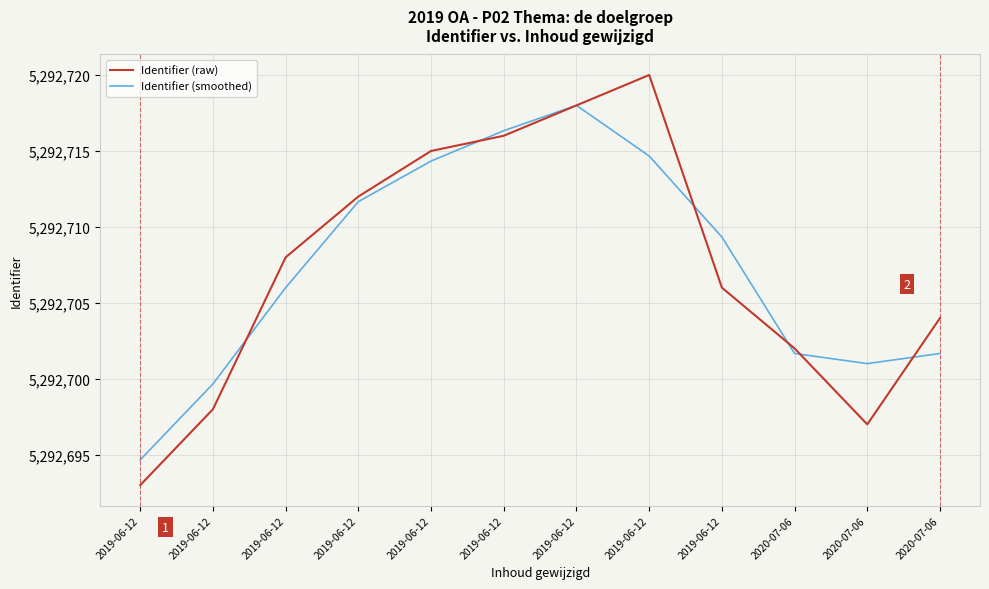

True or false: Identifier (raw) has a value of 9355579.0 at 2020-07-06.

False